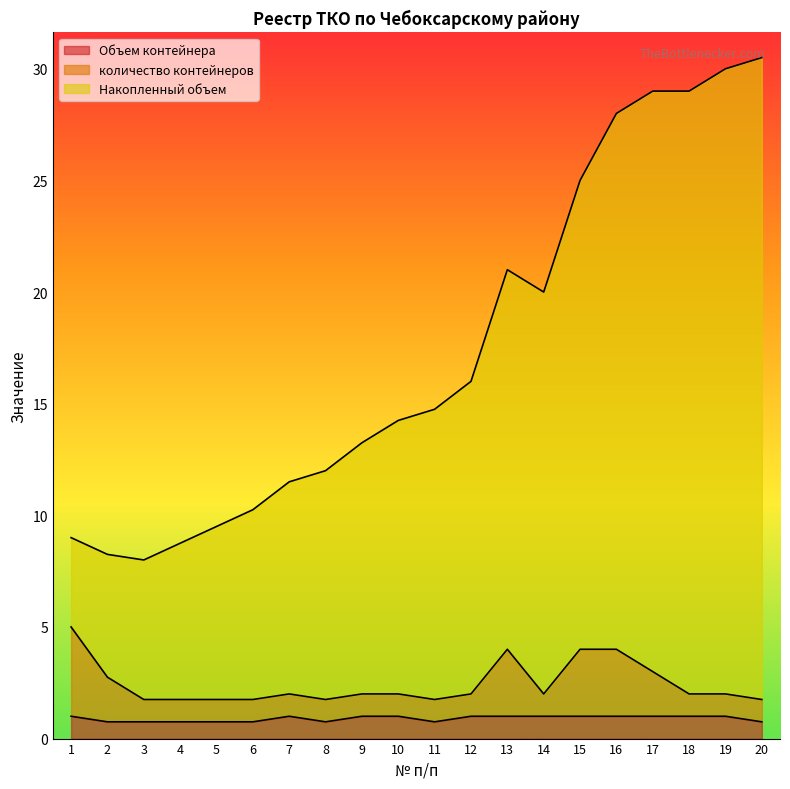

At how many categories does at least one series exceed 30?

1